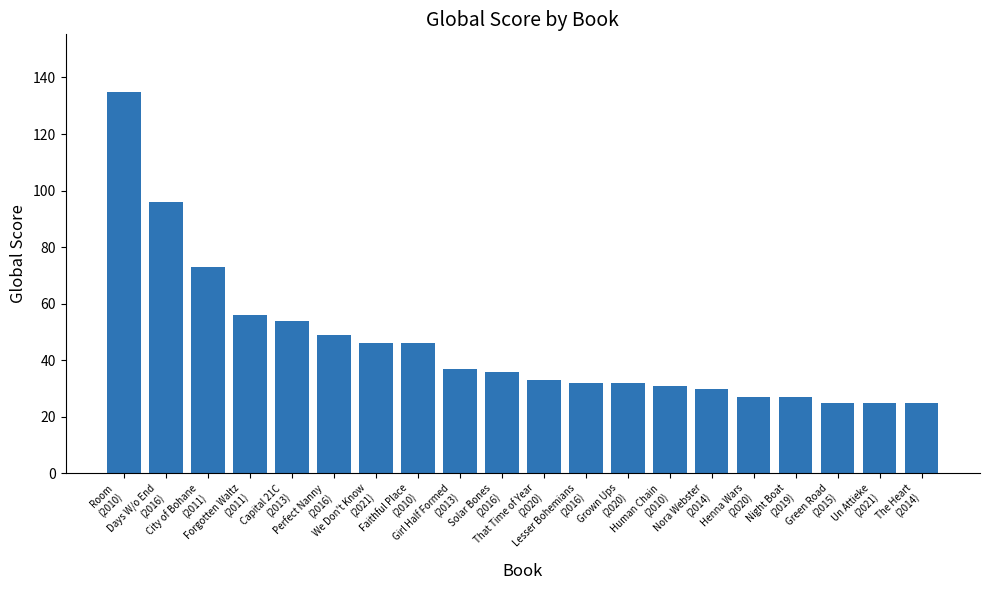

What is the change in value from Room
(2010) to Night Boat
(2019)?

-108